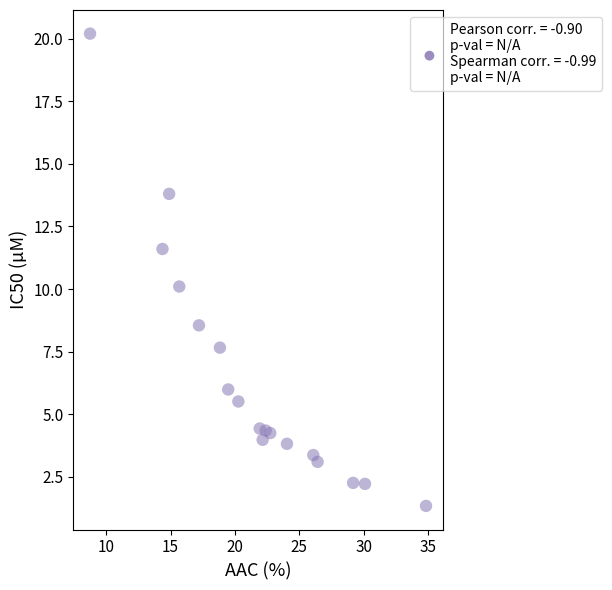

What is the range of Y values (max minus min)?

18.9